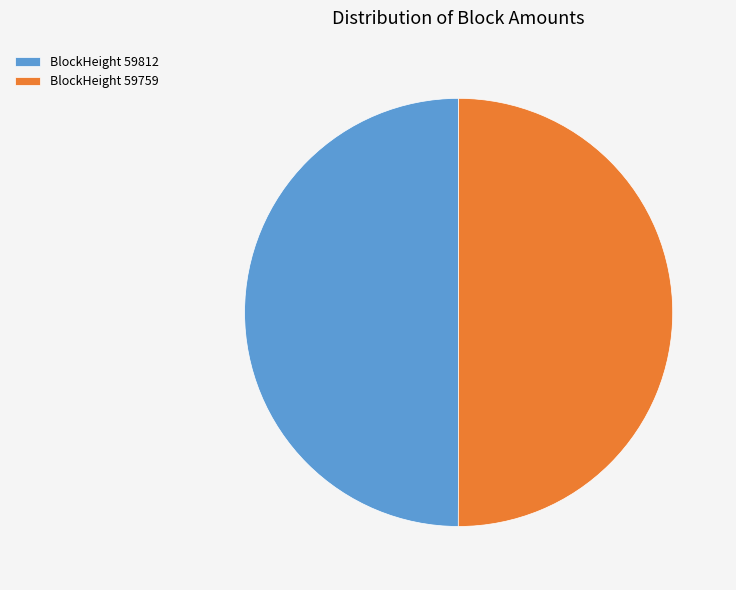

Combined, do BlockHeight 59812 and BlockHeight 59759 account for over 50%?

Yes